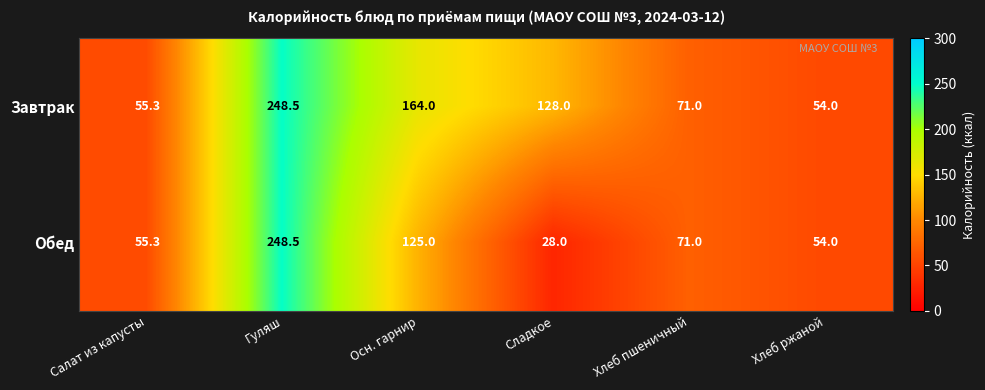

Reading right to left, extract all data points from this chart.

Завтрак: 54.0	71.0	128.0	164.0	248.5	55.3
Обед: 54.0	71.0	28.0	125.0	248.5	55.3